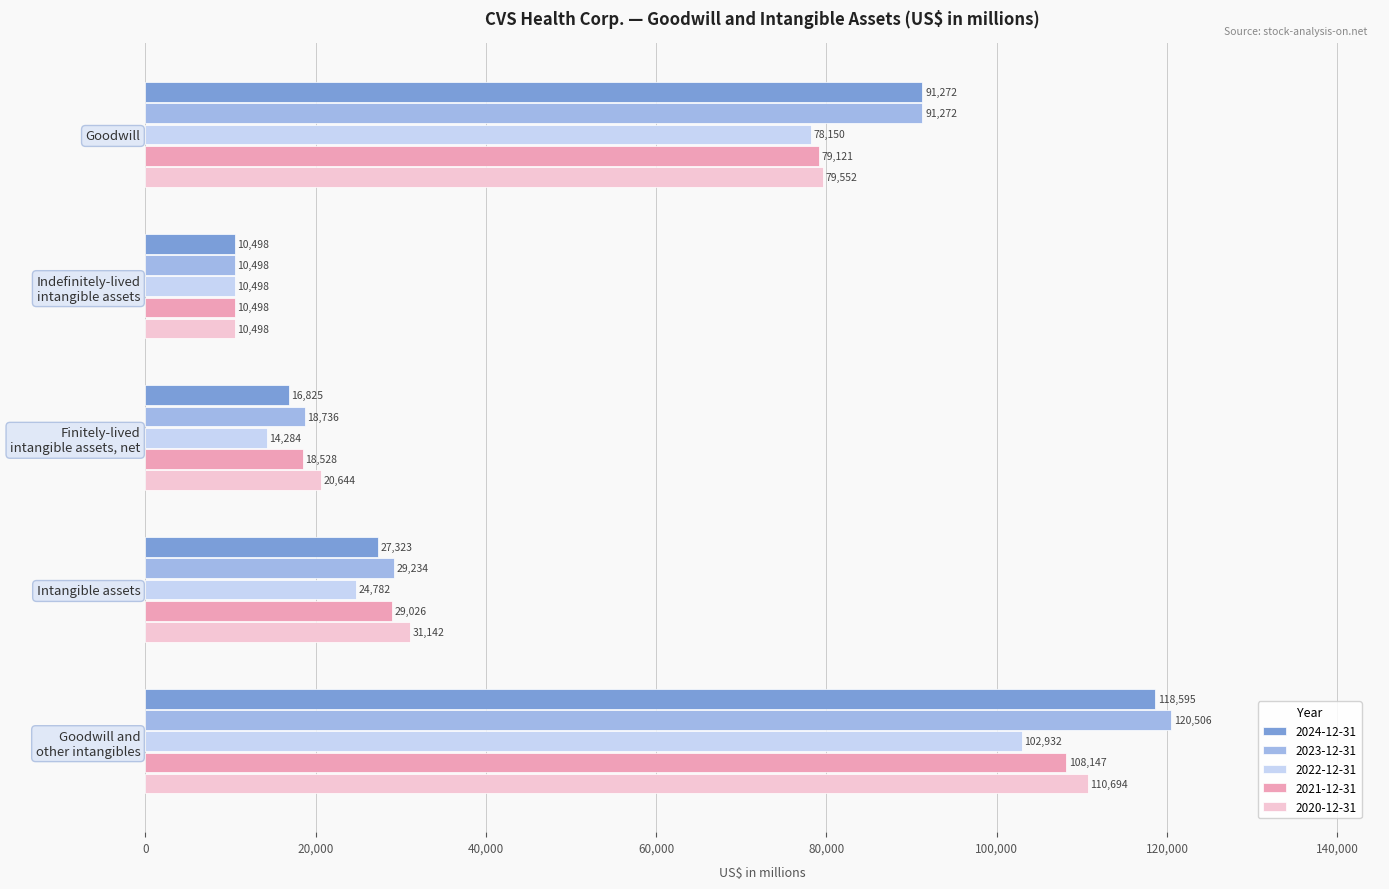

What is the difference between the maximum and minimum values in the 2020-12-31 series?

100196